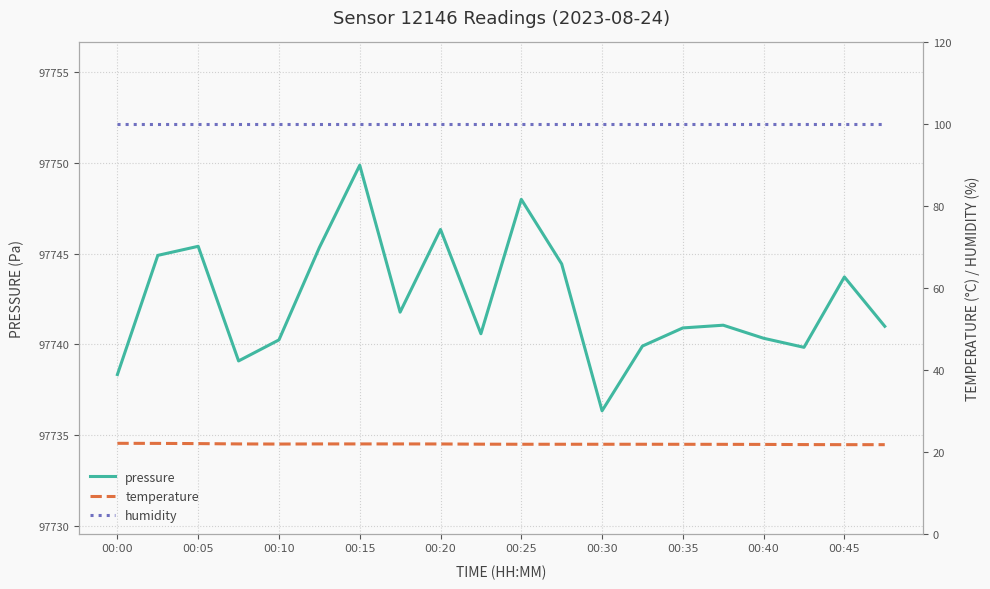

Is it true that pressure equals 48399.9 at 00:05?

False